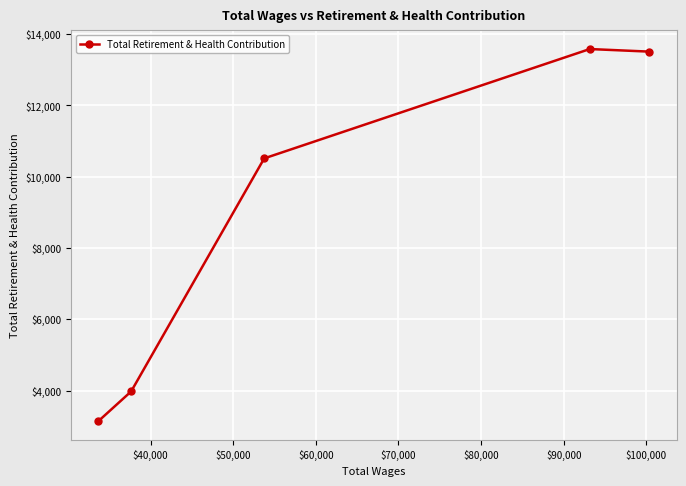

What is the maximum value shown in the chart?

13578